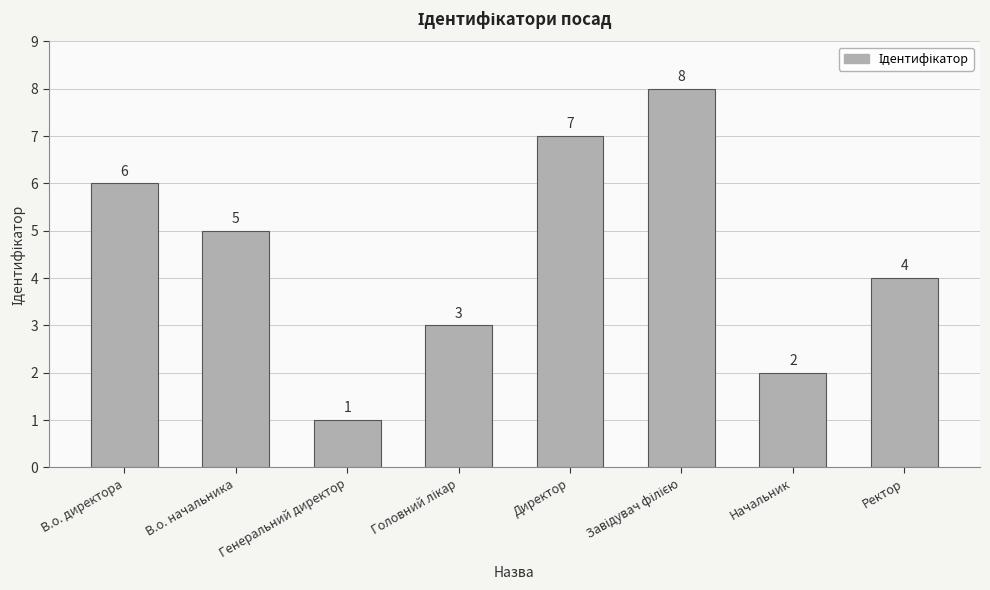

The chart shows a value of 5 at Ректор. True or false?

False